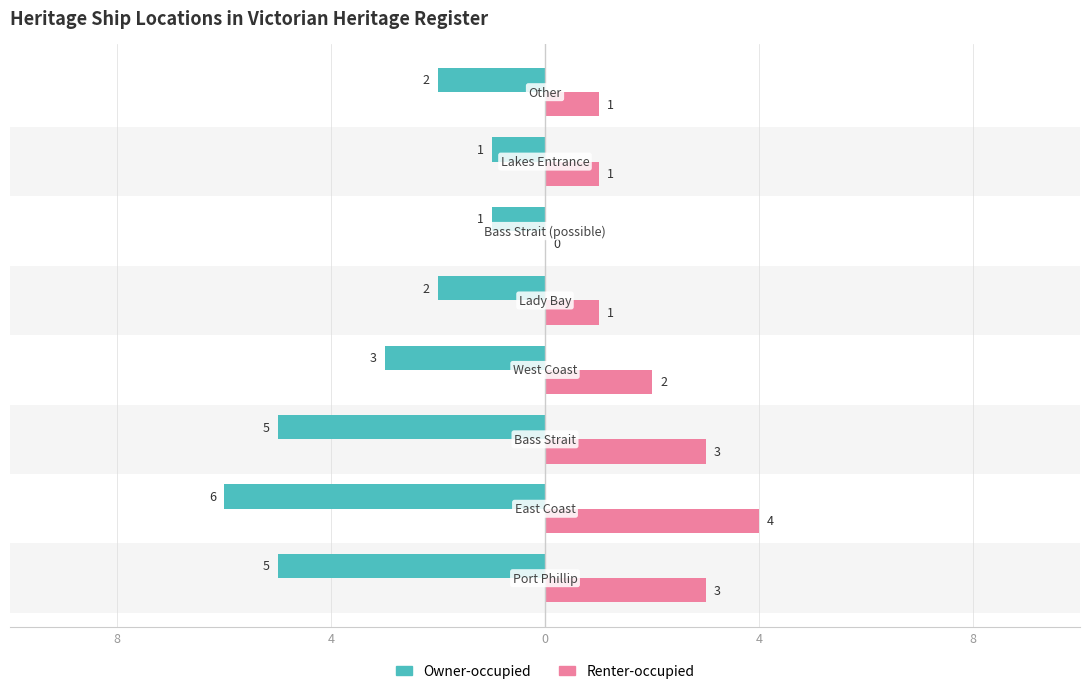

What are all the series names shown in the legend?

Owner-occupied, Renter-occupied